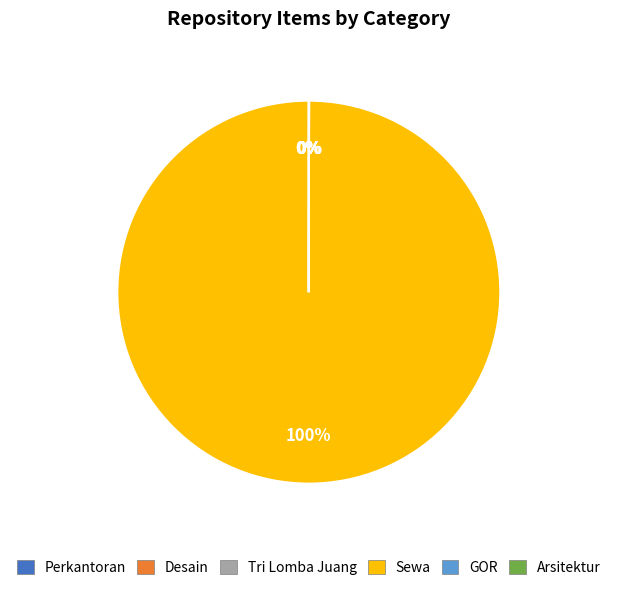

Which category accounts for the majority?

Sewa